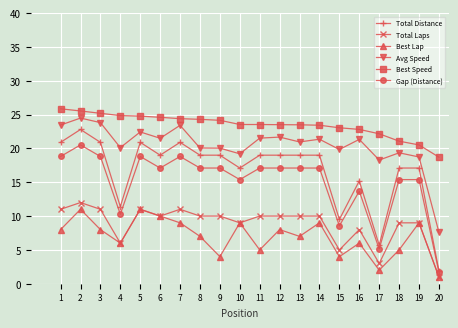

What are all the series names shown in the legend?

Total Distance, Total Laps, Best Lap, Avg Speed, Best Speed, Gap (Distance)